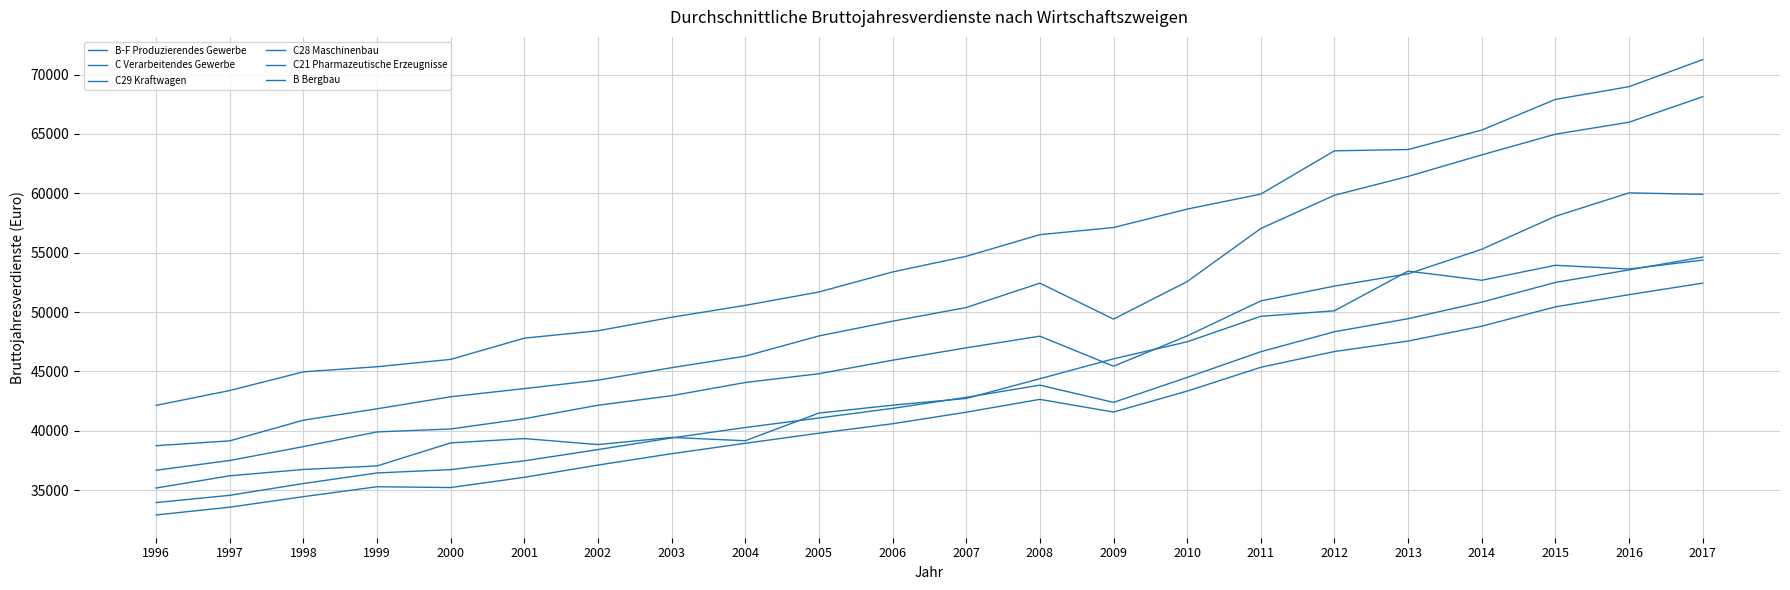

At which label does C21 Pharmazeutische Erzeugnisse first exceed 54693?

2008